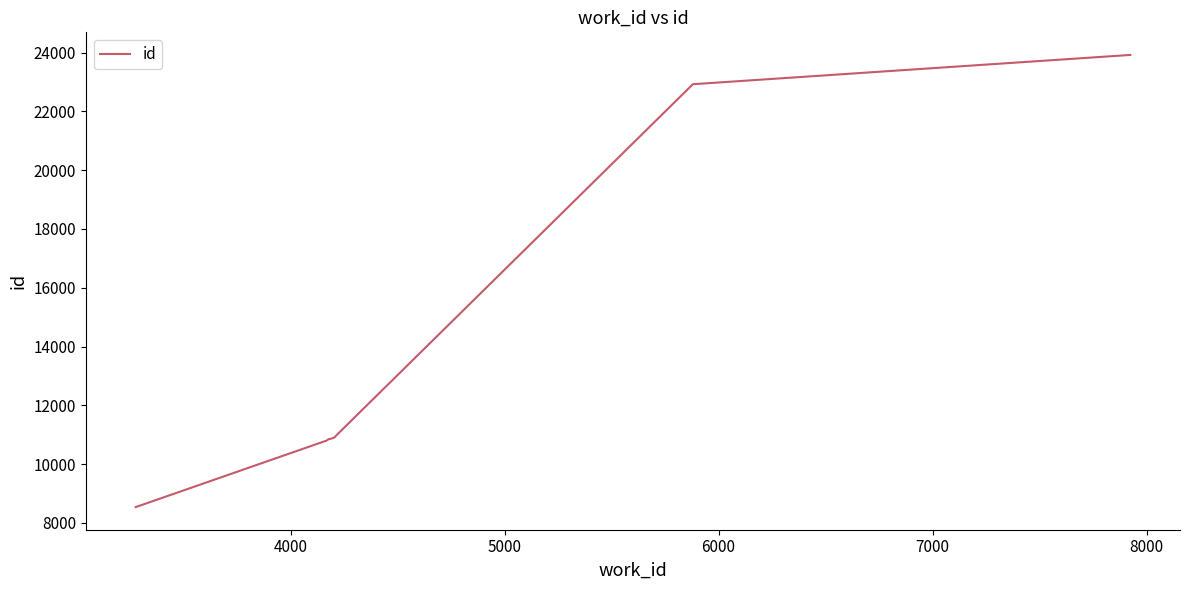

What is the difference between the maximum and minimum values?

15382